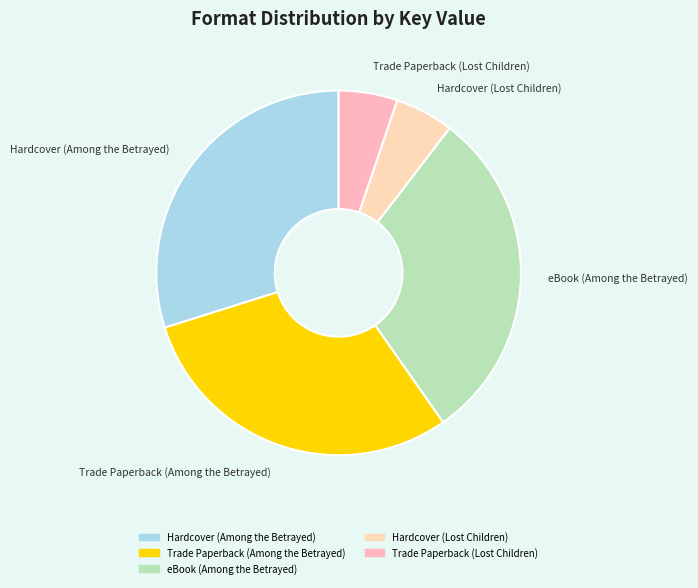

Does any single category account for the majority?

No